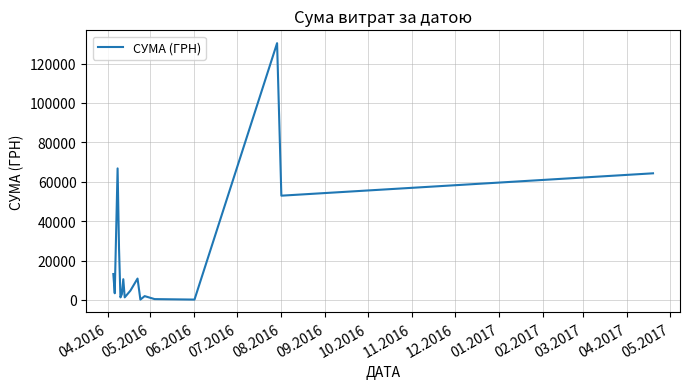

What is the maximum value shown in the chart?

130379.7